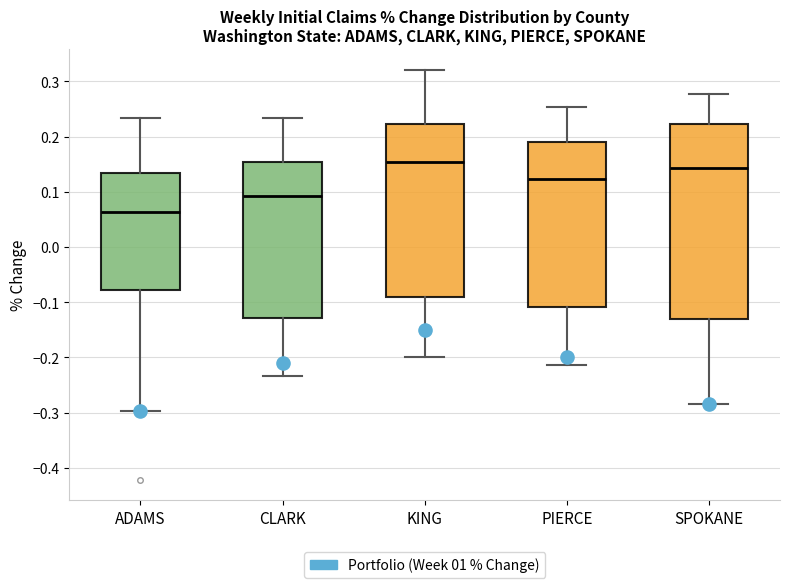

Reading left to right, transcribe this box plot: for each box, give where its median line is, the range the box spans, and where its two whiskers end, as read against the y-axis. The values are not printed on the chart, so give them approximately, as read against the axis.

ADAMS: median 0.06, box -0.08 to 0.13, whiskers -0.30 to 0.23
CLARK: median 0.09, box -0.13 to 0.15, whiskers -0.23 to 0.23
KING: median 0.15, box -0.09 to 0.22, whiskers -0.20 to 0.32
PIERCE: median 0.12, box -0.11 to 0.19, whiskers -0.21 to 0.25
SPOKANE: median 0.14, box -0.13 to 0.22, whiskers -0.28 to 0.28